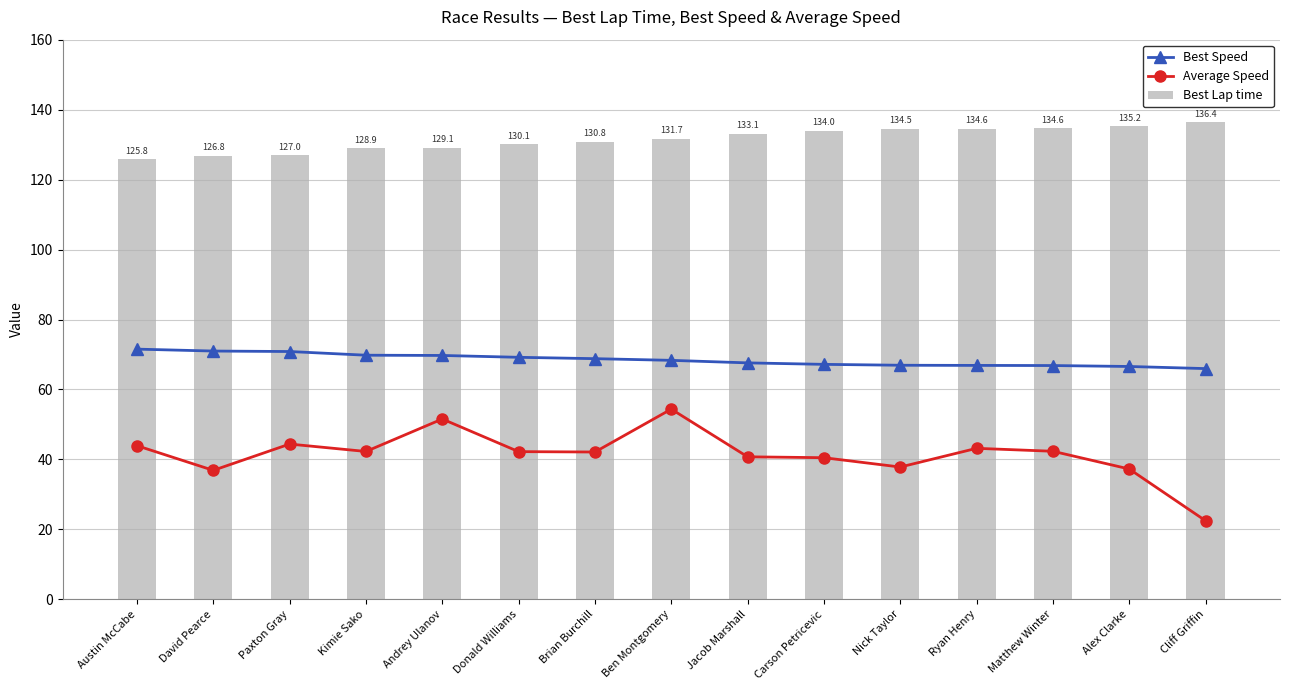

How many groups of bars are there?

15